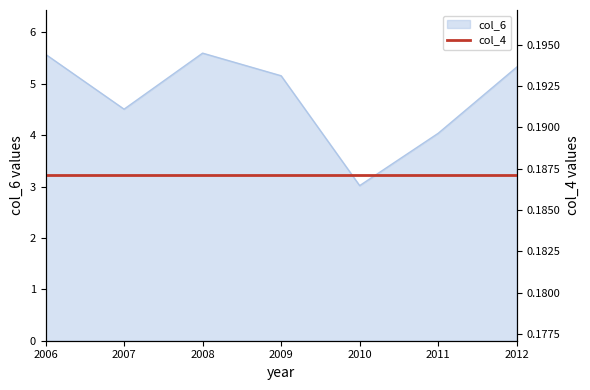

How many lines are shown in the chart?

1